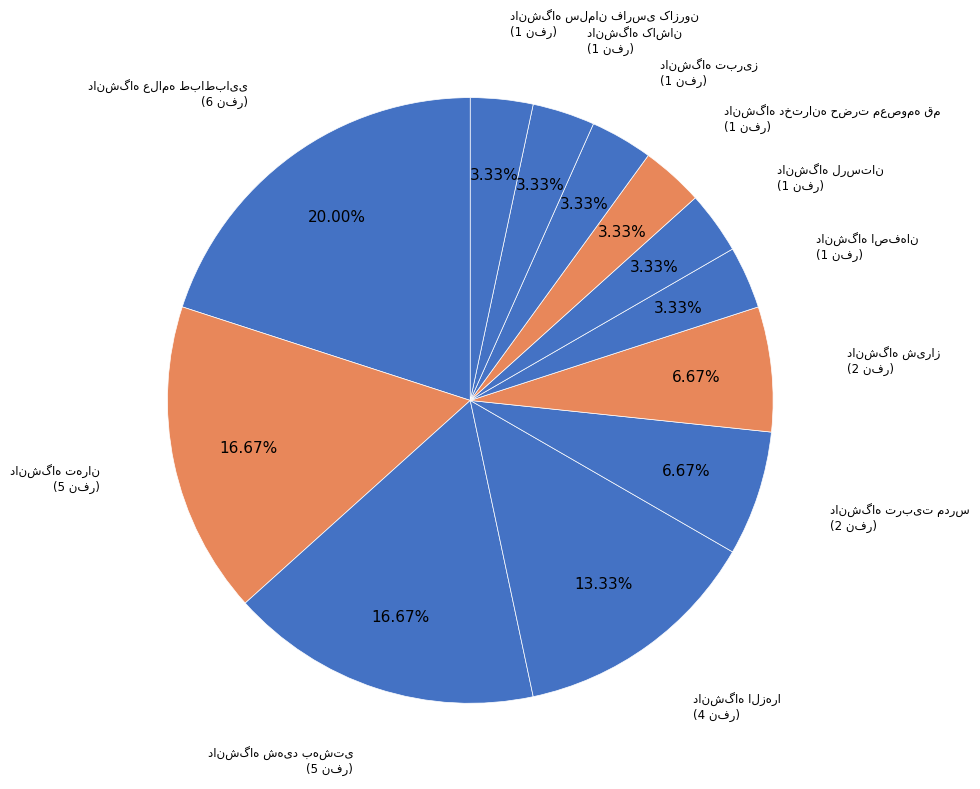

Is there any slice that represents more than half of the pie?

No